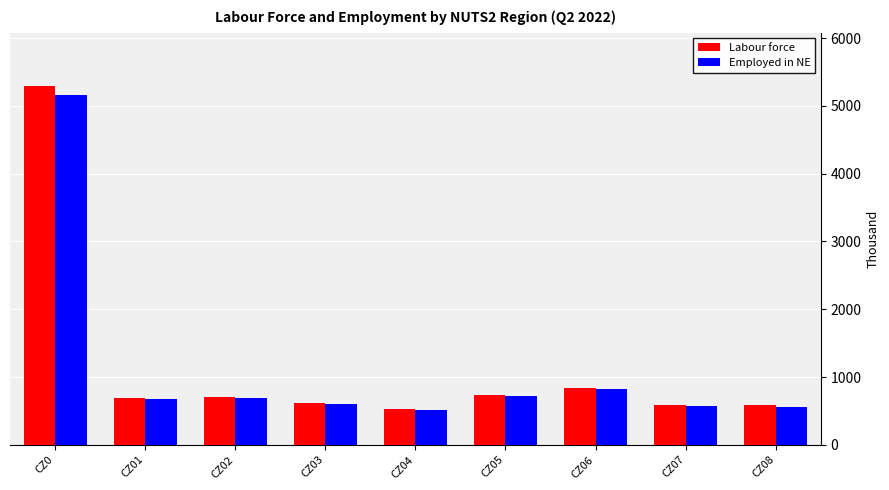

Which category has the highest value across all series?

CZ0